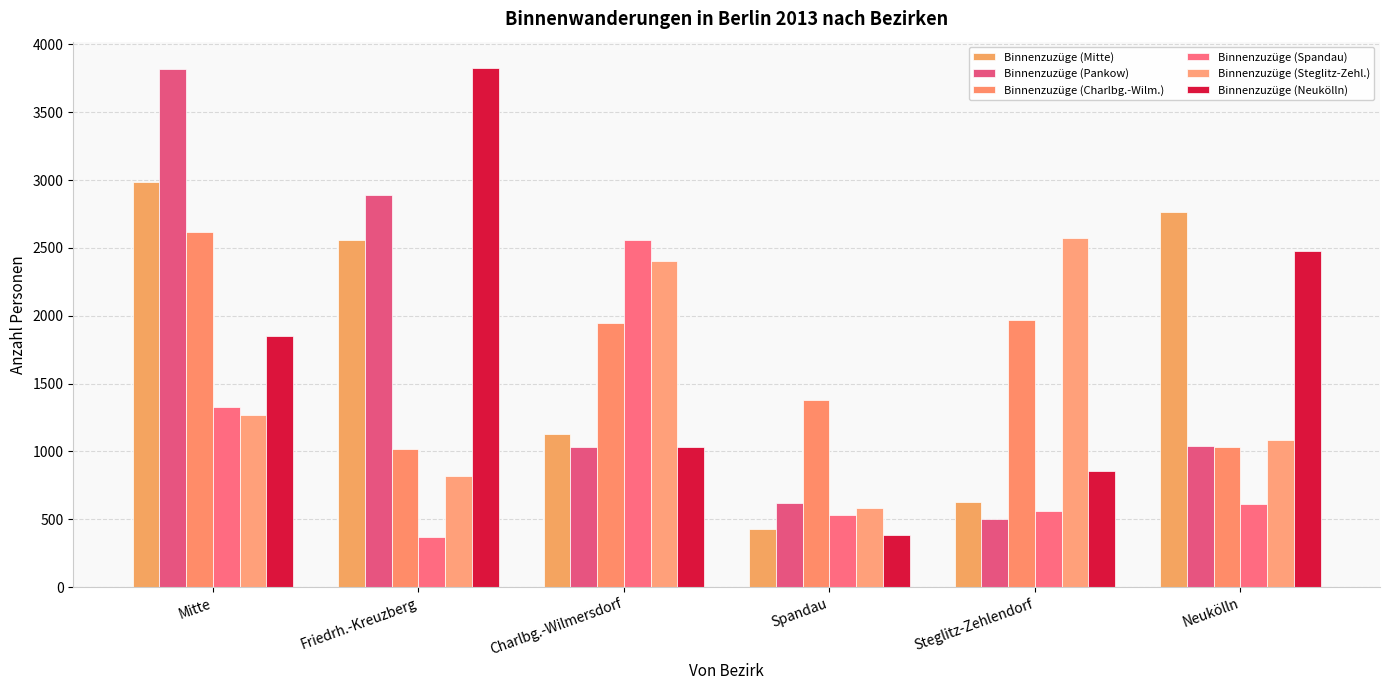

What is the value of the Binnenzuzüge (Pankow) bar at the 3rd from the left?

1029